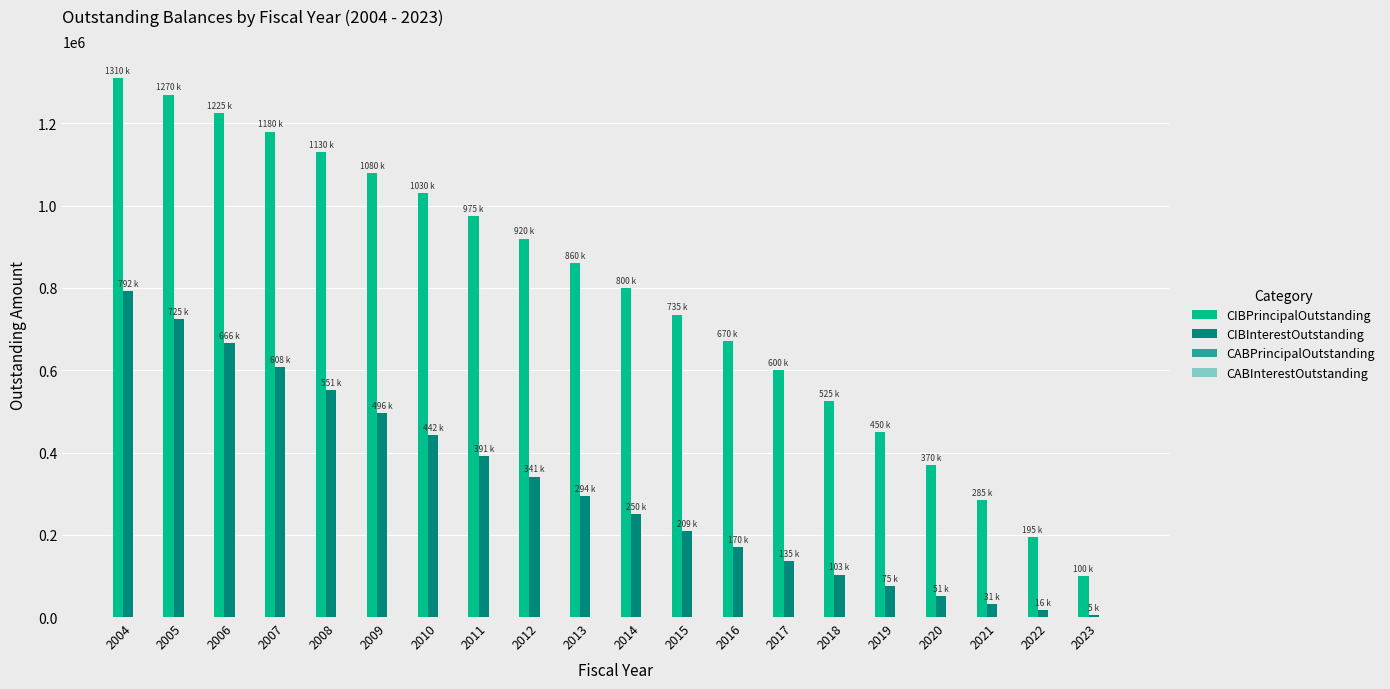

What is the spread (max minus min) of values at 2020?

318675.0